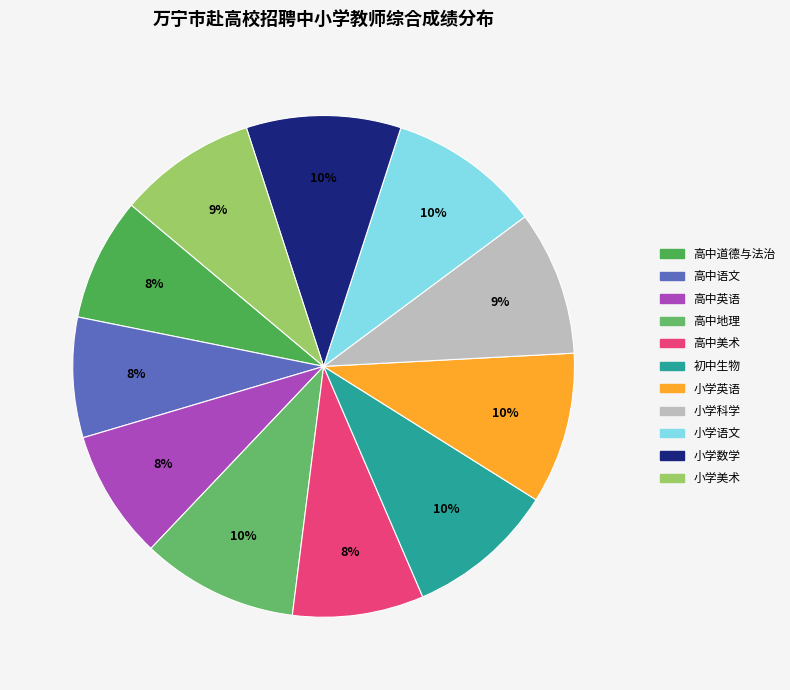

Is there a majority slice in this chart?

No